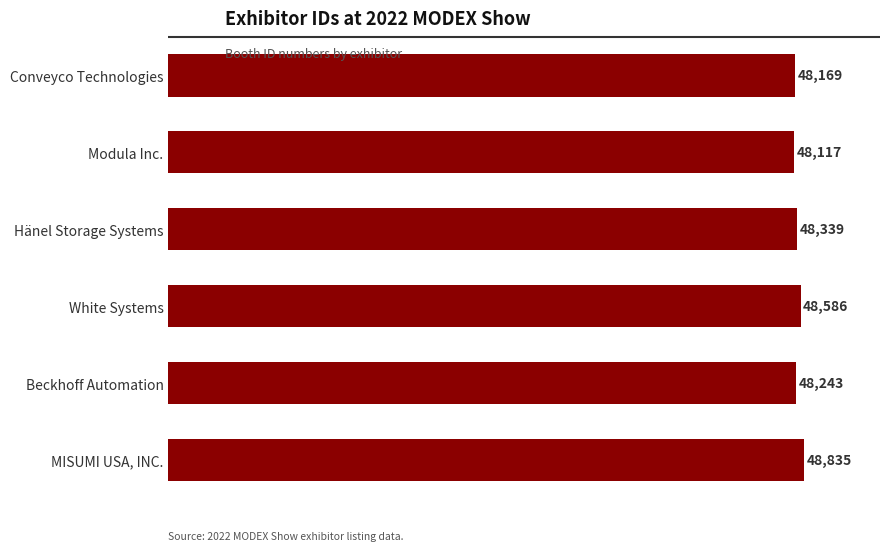

List the labels in order of value, smallest first.

Modula Inc., Conveyco Technologies, Beckhoff Automation, Hänel Storage Systems, White Systems, MISUMI USA, INC.